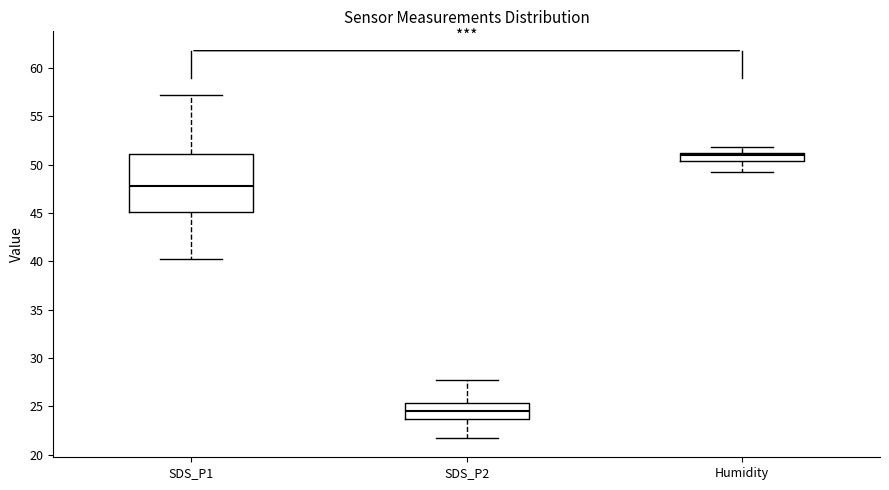

Reading left to right, transcribe this box plot: for each box, give where its median line is, the range the box spans, and where its two whiskers end, as read against the y-axis. The values are not printed on the chart, so give them approximately, as read against the axis.

SDS_P1: median 48.0, box 45.0 to 51.0, whiskers 40.5 to 57.0
SDS_P2: median 24.5, box 23.5 to 25.5, whiskers 21.5 to 27.5
Humidity: median 51.0 (just below the box's upper edge), box 50.5 to 51.0, whiskers 49.5 to 52.0